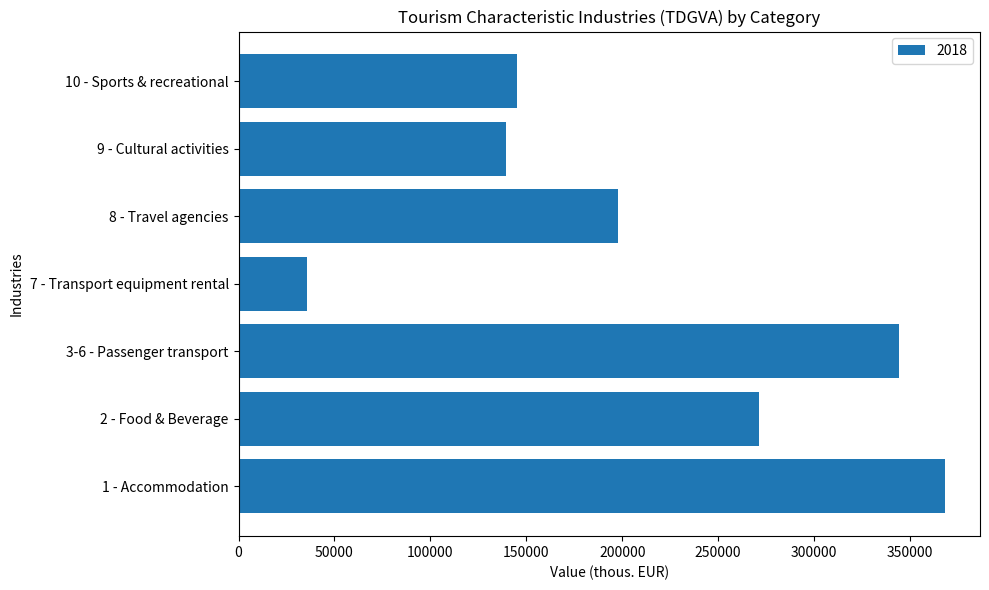

Reading bottom to top, what are all the values shown in this chart?

1 - Accommodation=368061	2 - Food & Beverage=271294	3-6 - Passenger transport=344026	7 - Transport equipment rental=35916	8 - Travel agencies=197655	9 - Cultural activities=139374	10 - Sports & recreational=145129